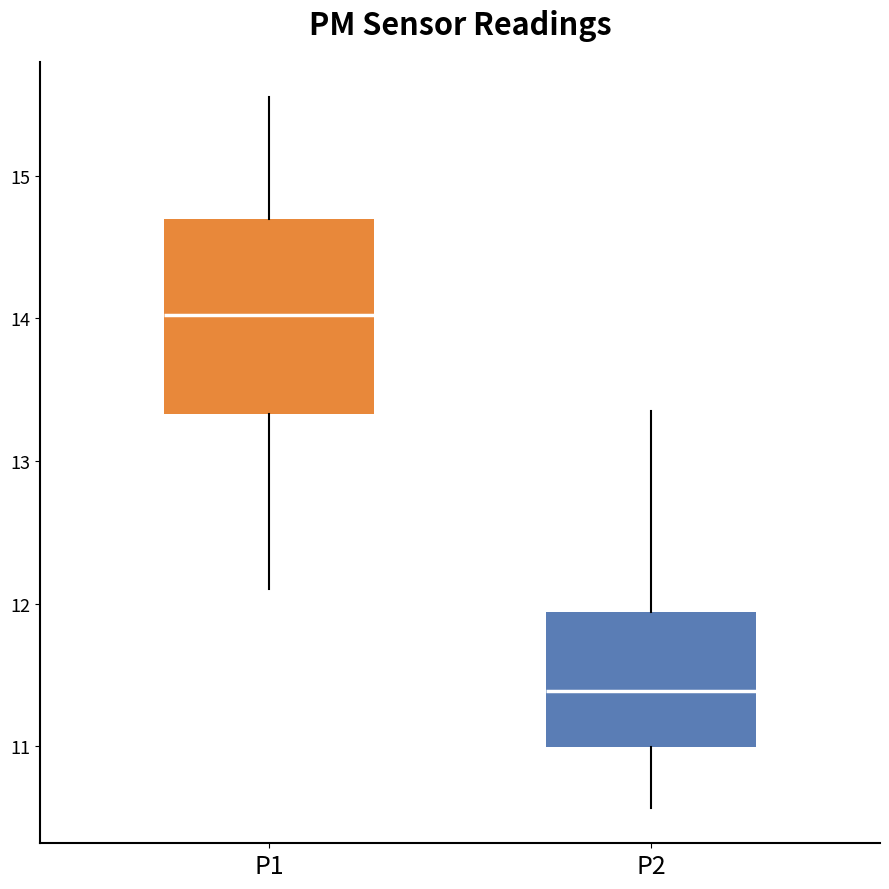

Which box has the highest median line?

P1